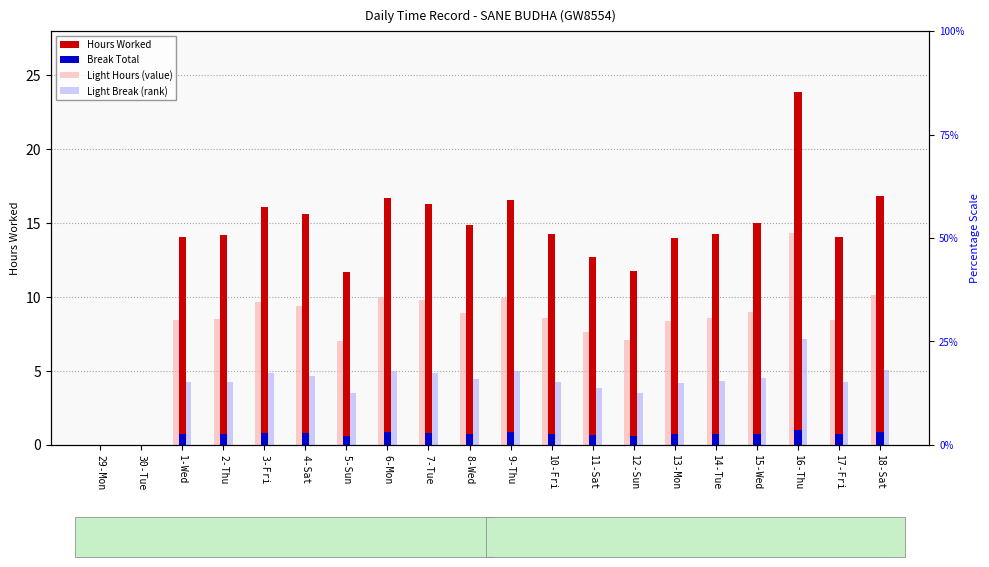

What is the difference between the maximum and minimum values in the Light Hours (value) series?

14.3